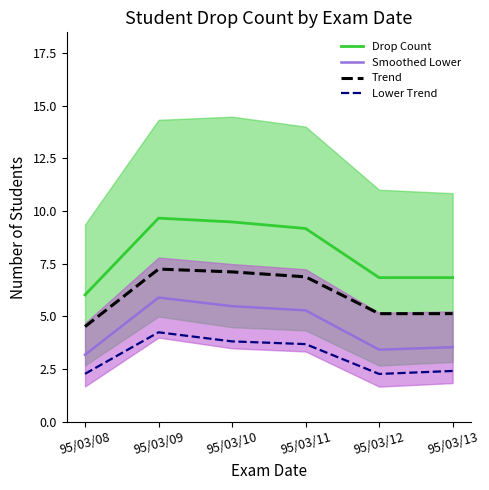

Is the value of Trend at 95/03/12 greater than the value of Lower Trend at 95/03/13?

Yes